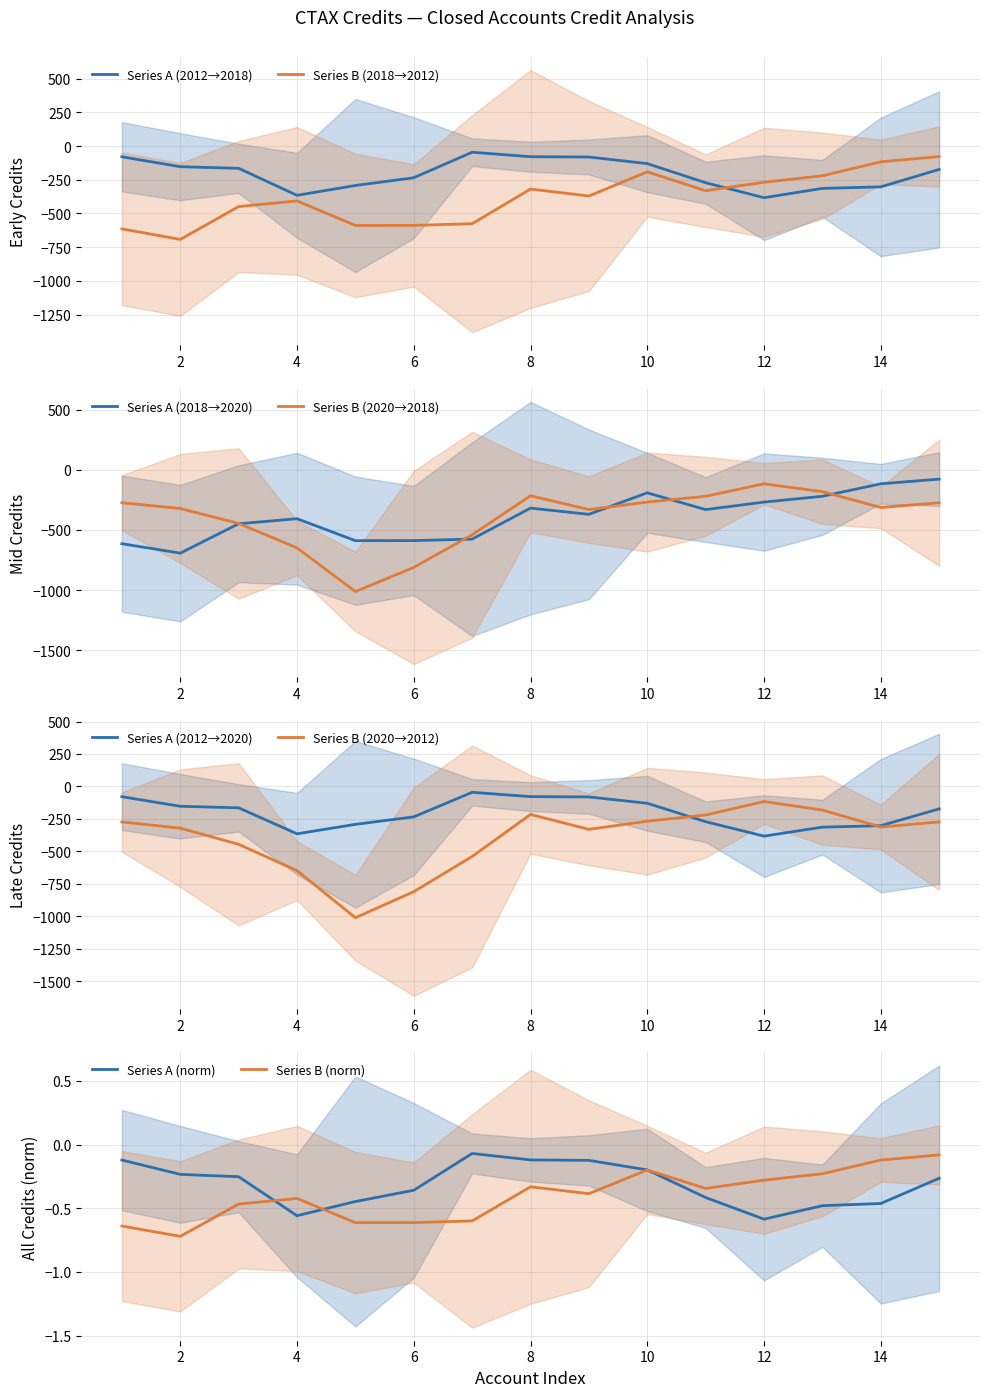

The Series B (norm) series shows -1.0 at 6. True or false?

False